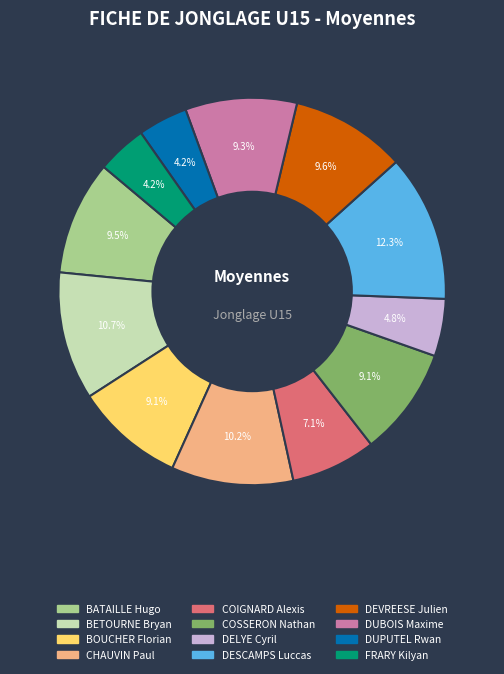

The DESCAMPS Luccas slice represents 12% of the pie. True or false?

True